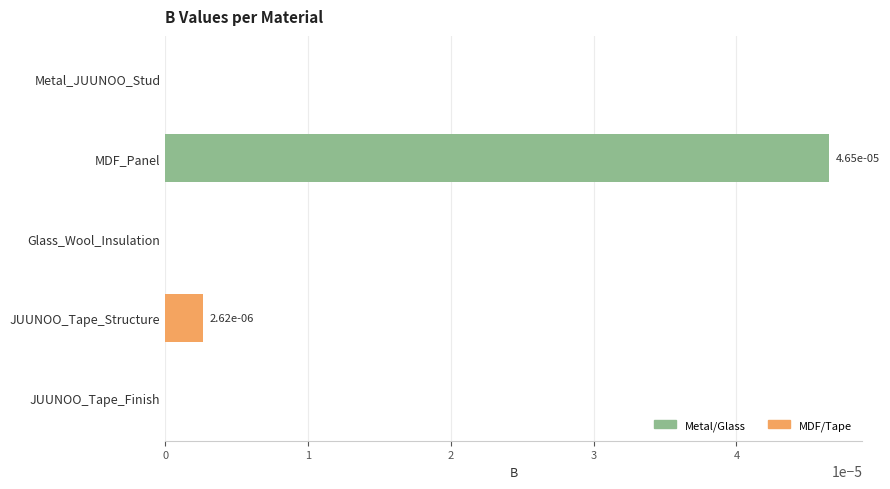

Are the bars grouped side by side (vs. stacked)?

No